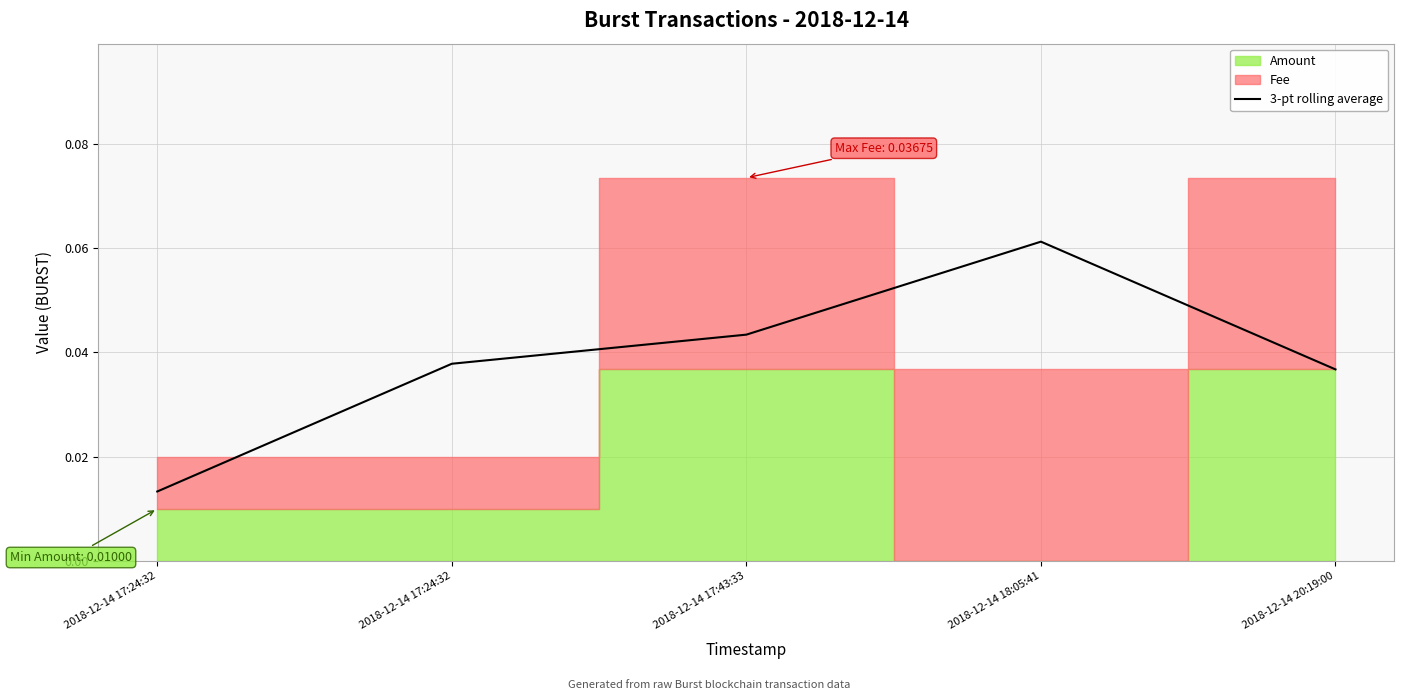

What is the maximum value shown in the chart?

0.1